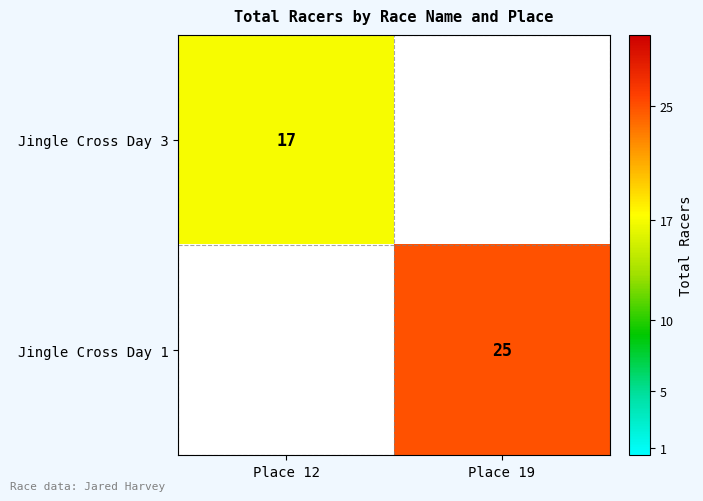

At how many categories does at least one series exceed 22?

1